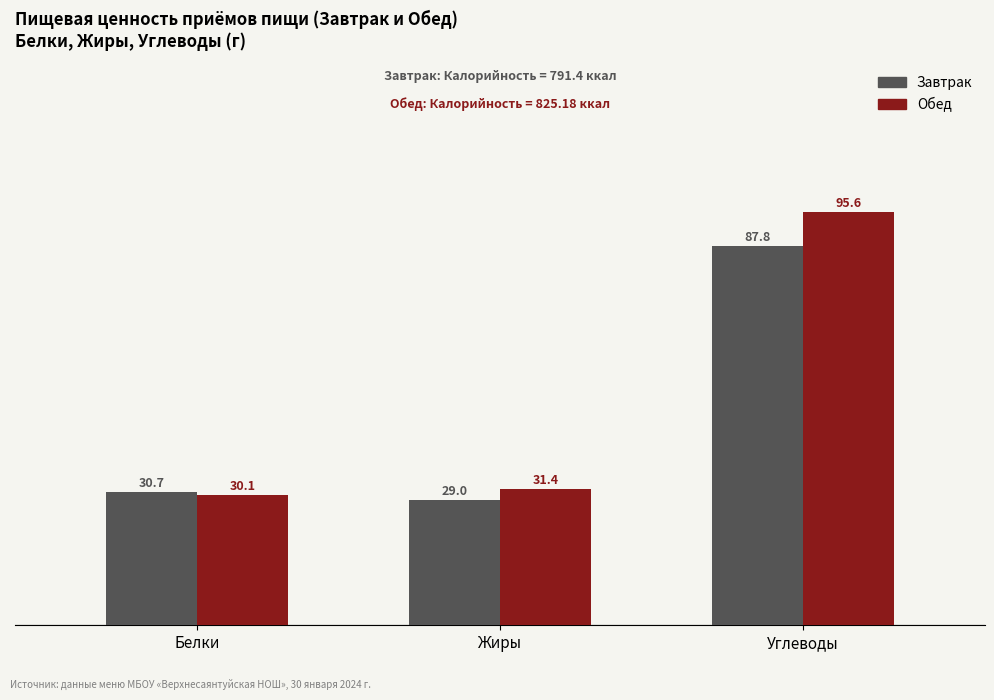

What is the sum of all Завтрак values?

147.5